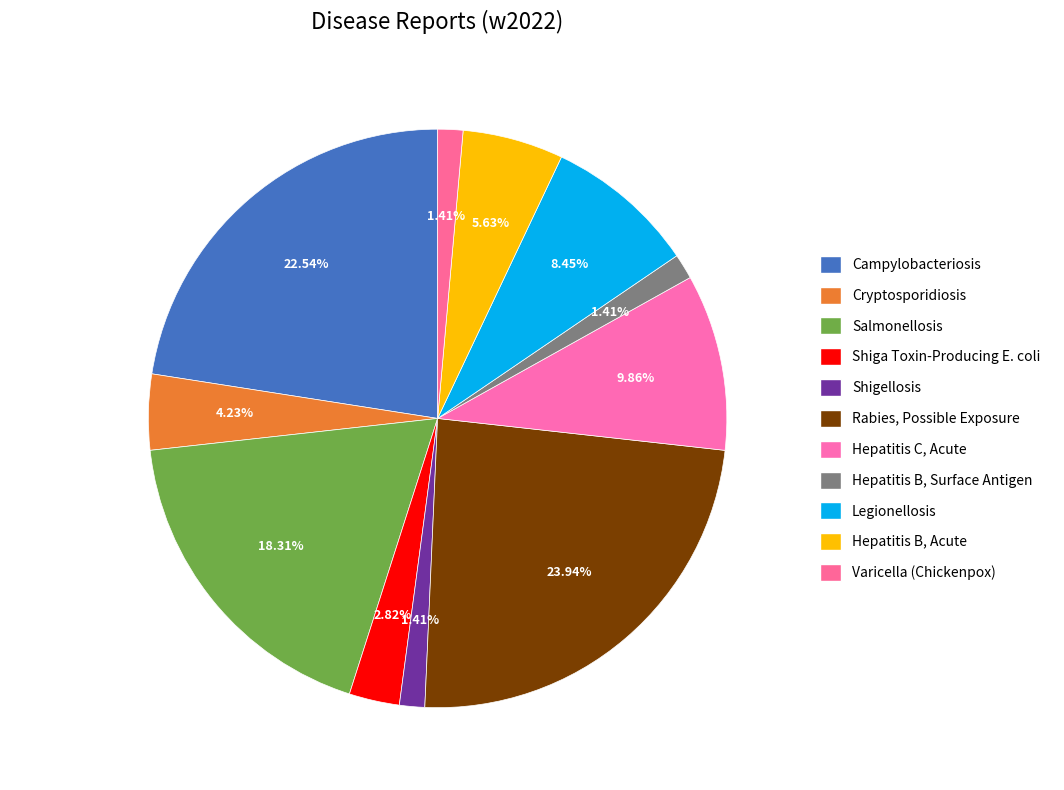

Which slice is the largest?

Rabies, Possible Exposure